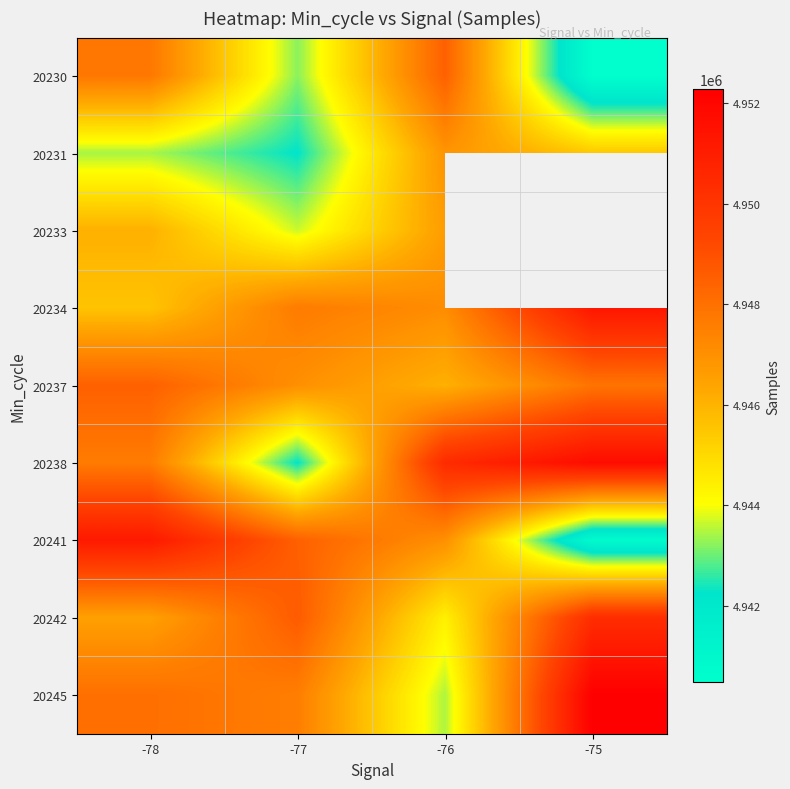

What is the difference between the 20231 values at -77 and -76?

4629.0